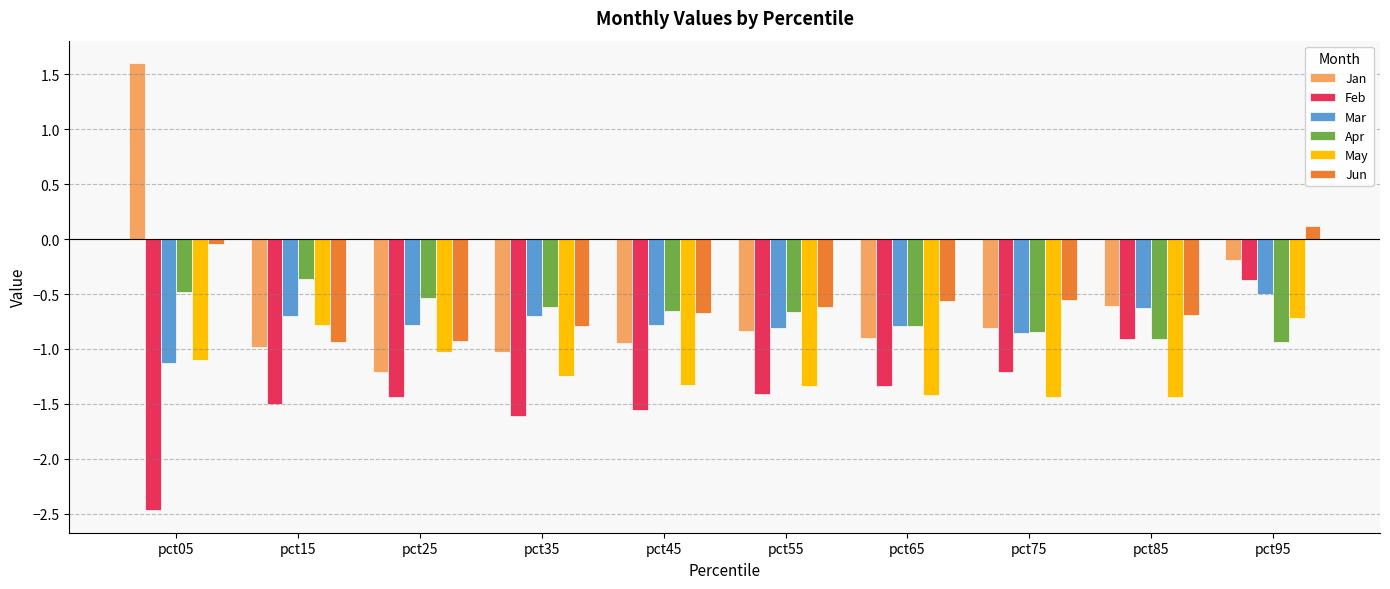

Rank the series at pct95 from highest to lowest value.

Jun, Jan, Feb, Mar, May, Apr